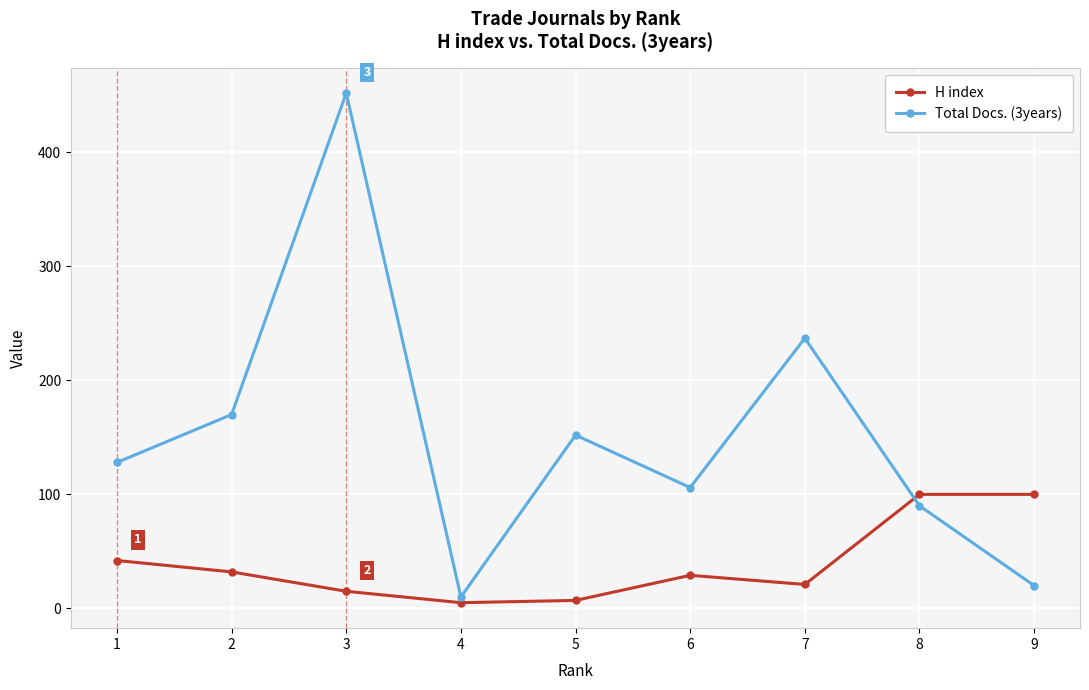

Which series changed the most between 3 and 8?

Total Docs. (3years)